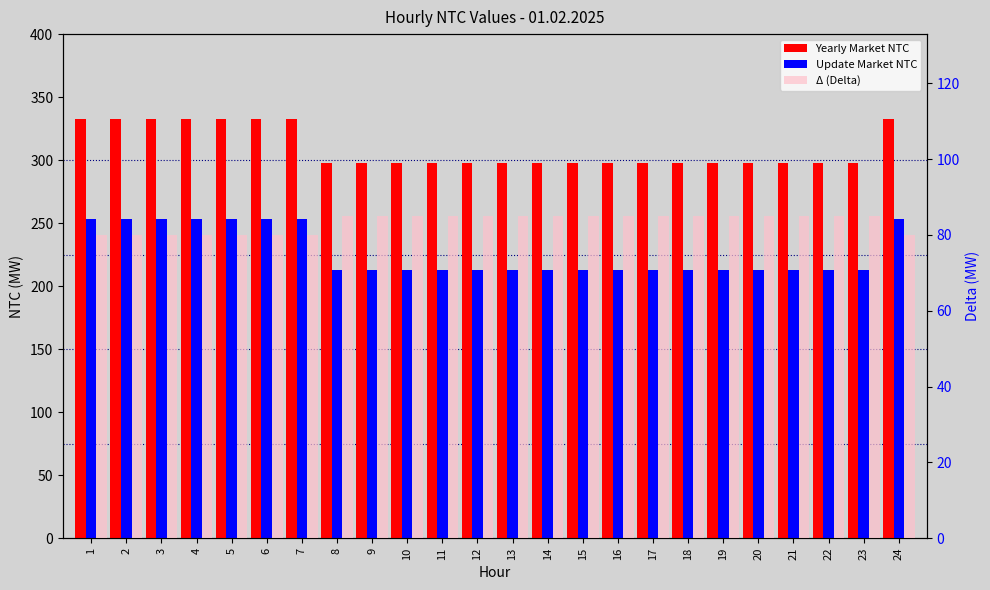

Count the Update Market NTC values in the range 213 to 253.

24